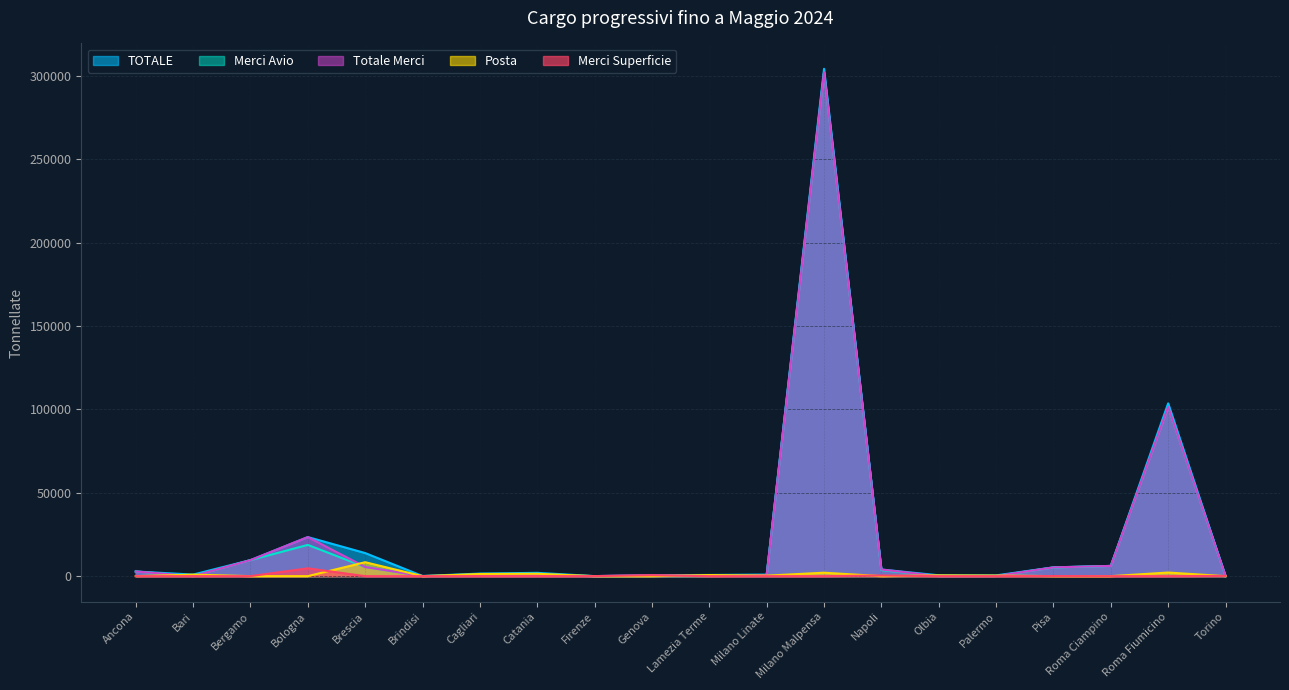

At which category is the sum across all series the highest?

Milano Malpensa